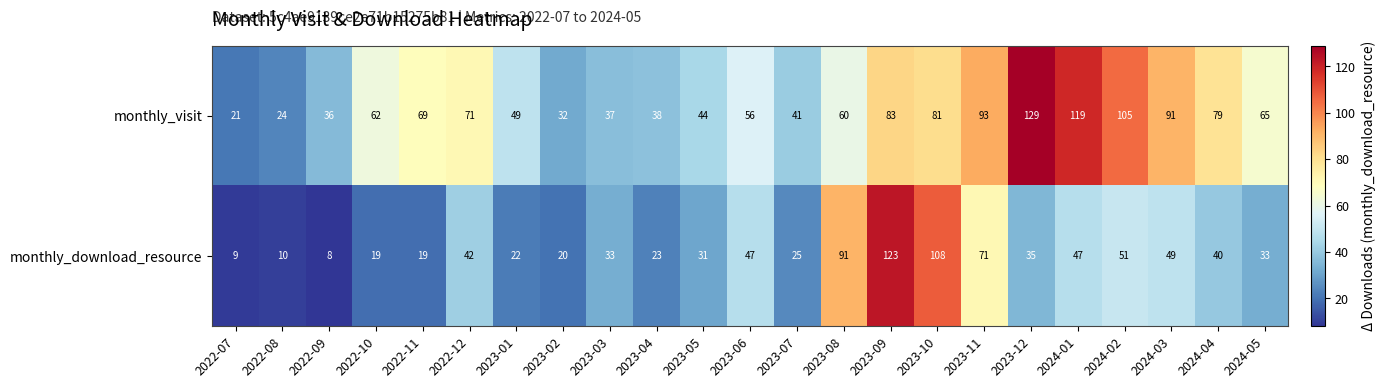

What is the minimum value for monthly_download_resource?

8